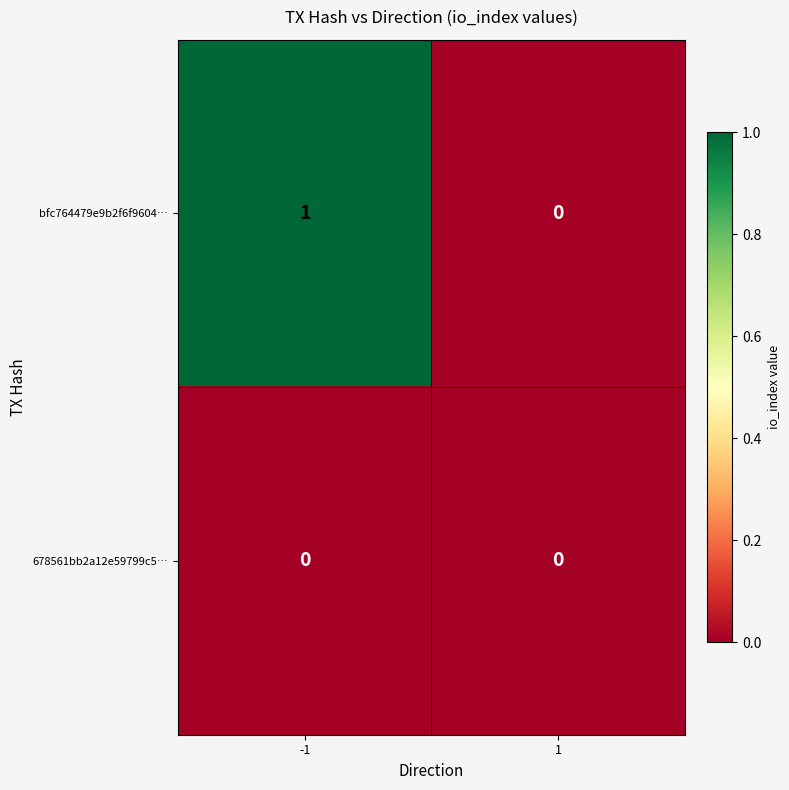

The value of bfc764479e9b2f6f9604… at 1 is -1. True or false?

False